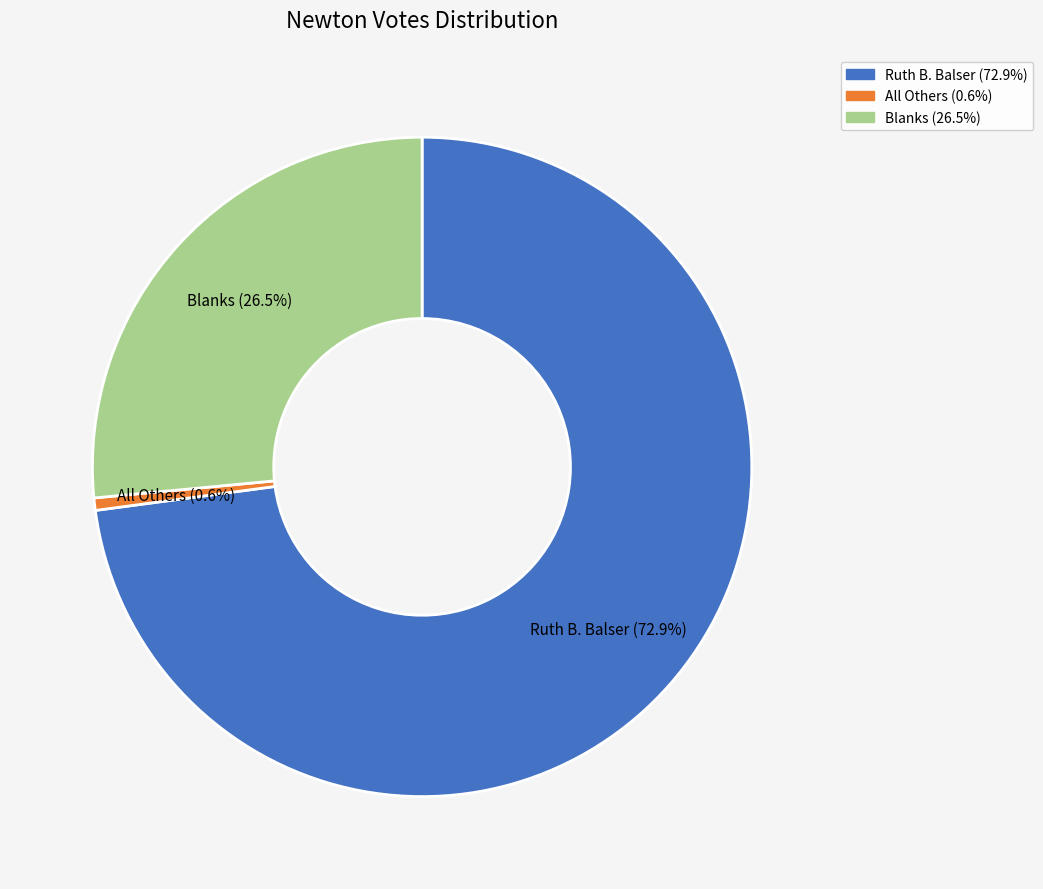

To the nearest percent, what portion does All Others represent?

1%